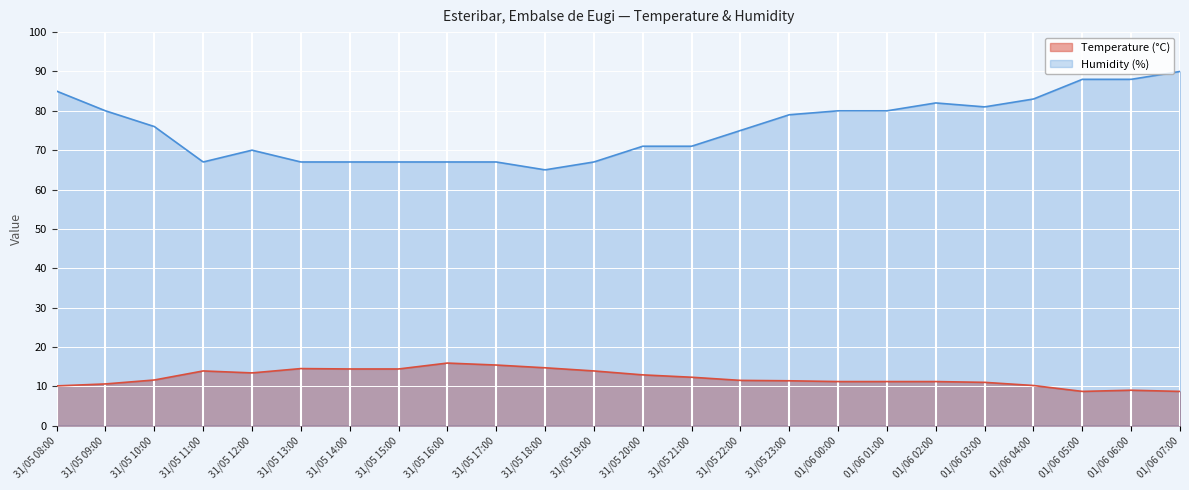

True or false: Temperature (°C) and Humidity (%) intersect in this chart.

False